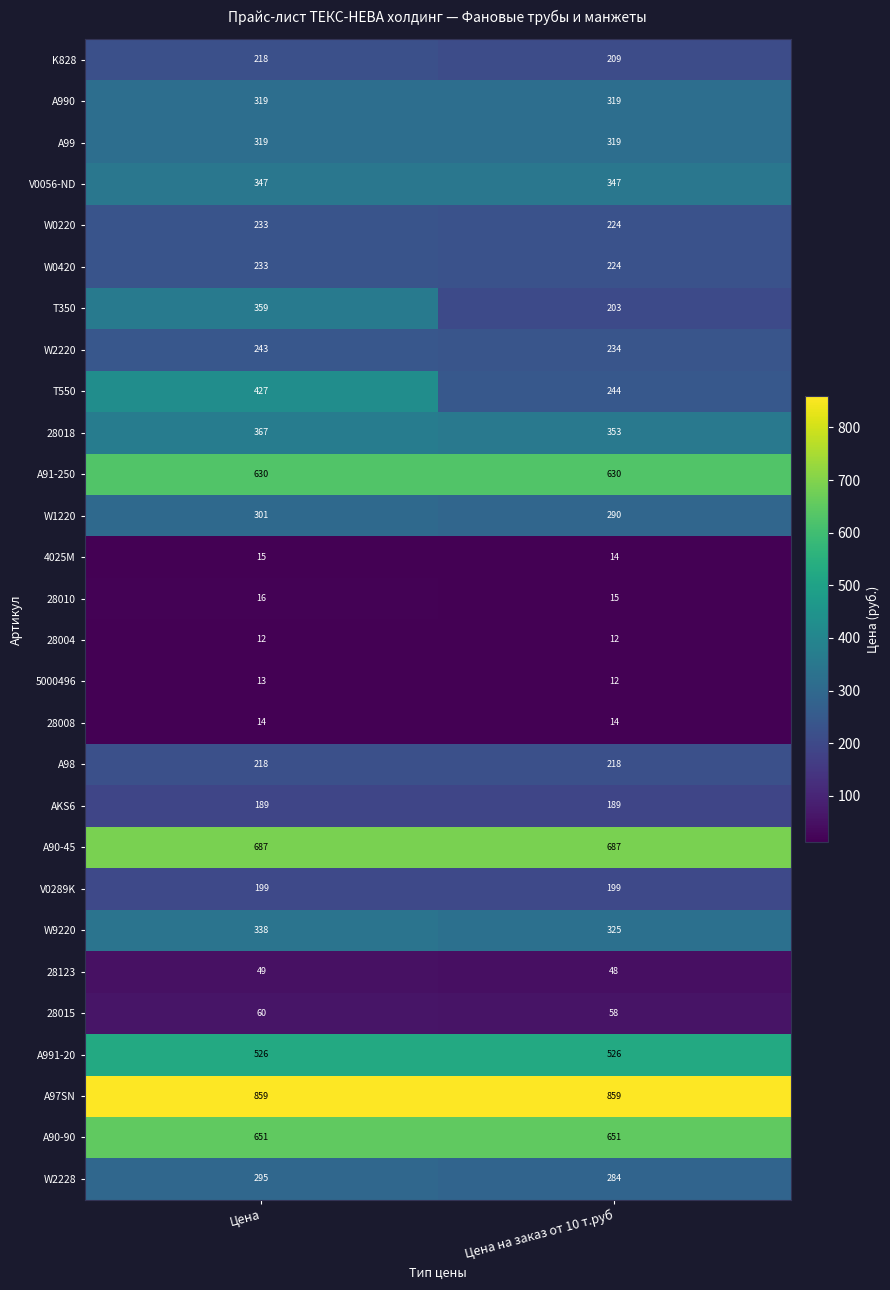

What is the total value across all series at Цена на заказ от 10 т.руб?

7707